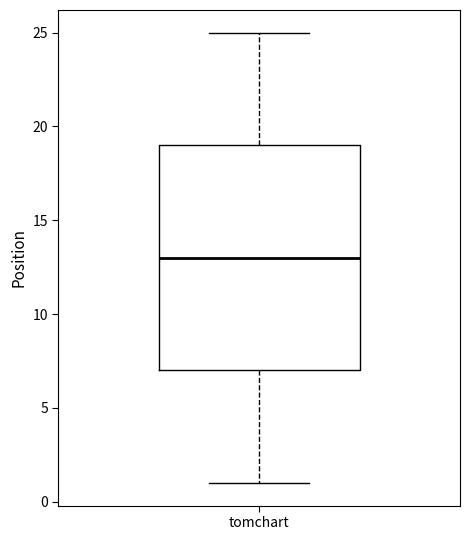

Transcribe this box plot: give where the median line is, the range the box spans, and where the two whiskers end, as read against the y-axis. The values are not printed on the chart, so give them approximately, as read against the axis.

median 13, box 7 to 19, whiskers 1 to 25